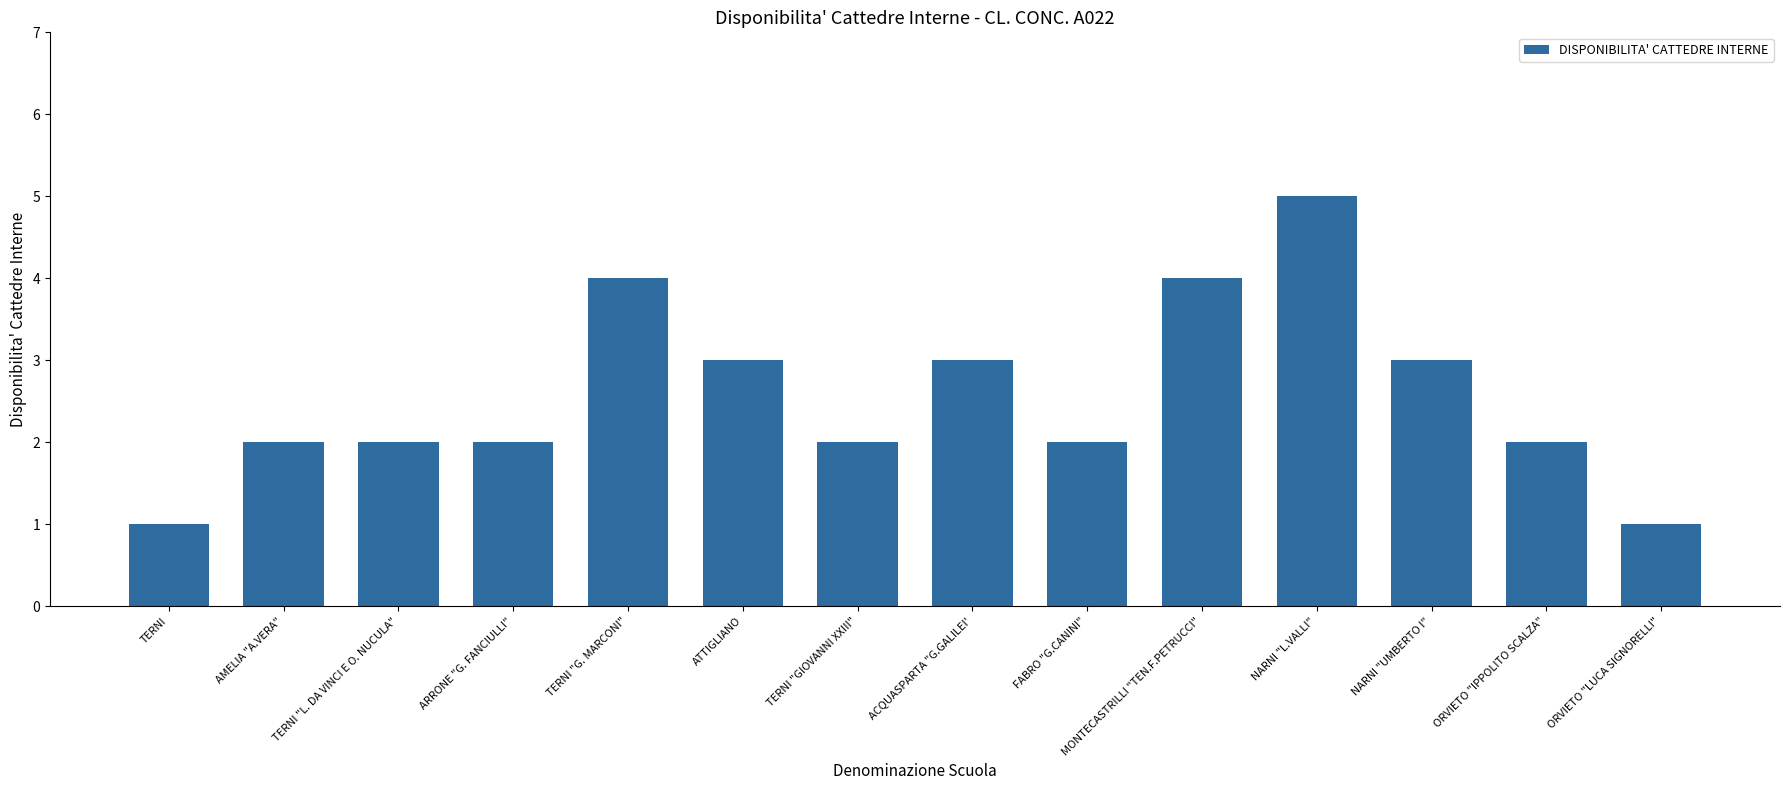

What is the greatest value displayed?

5